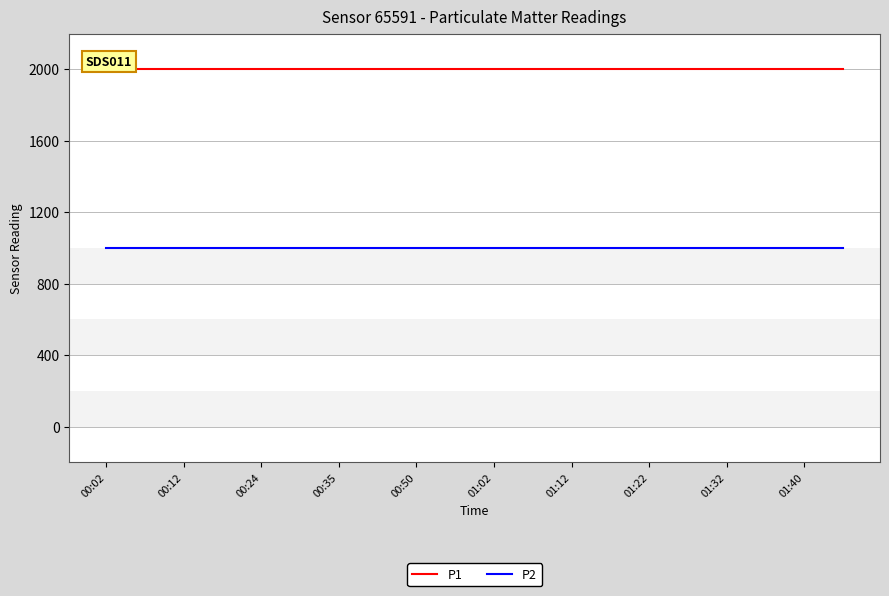

What is the greatest value displayed?

1999.9